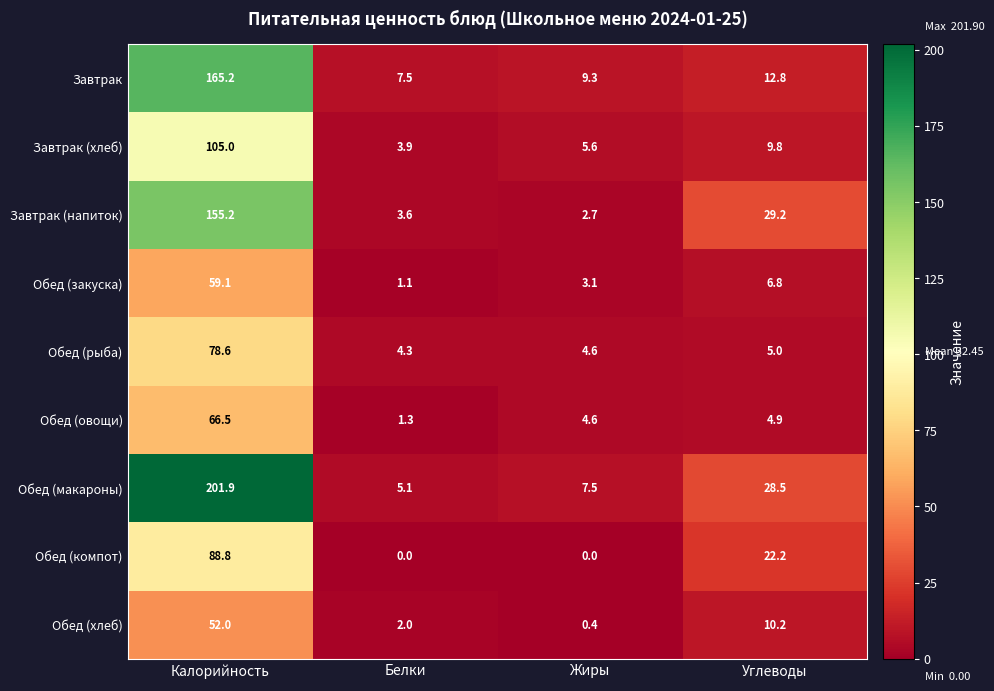

What is the total value across all series at Калорийность?

972.3